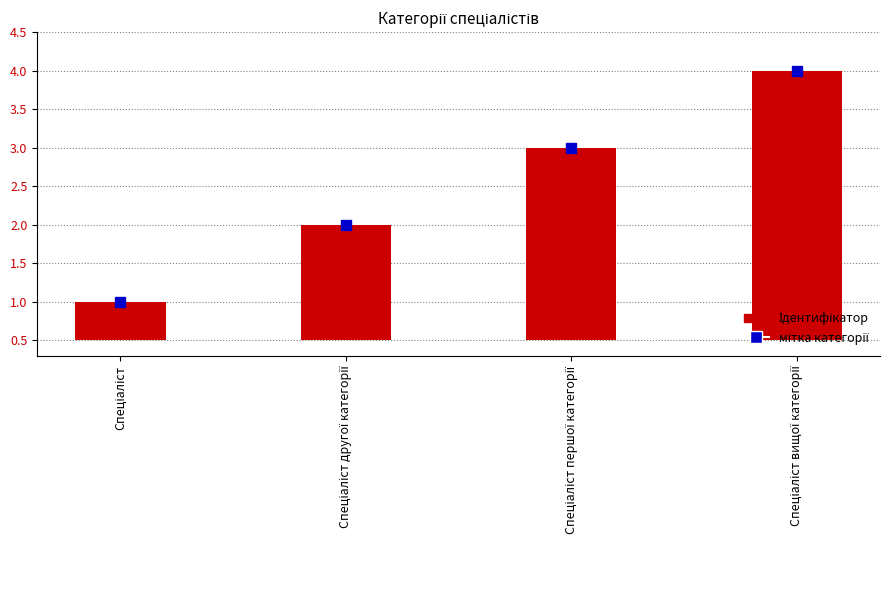

The value at Спеціаліст першої категорії is 3.6. True or false?

False